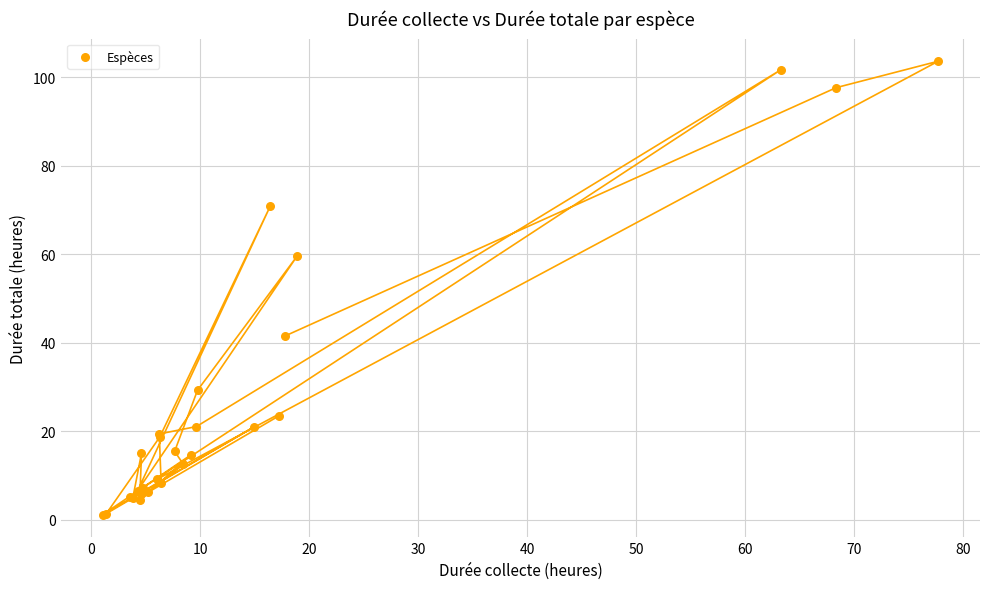

What Y value in the scatter plot is closest to 52?

59.5